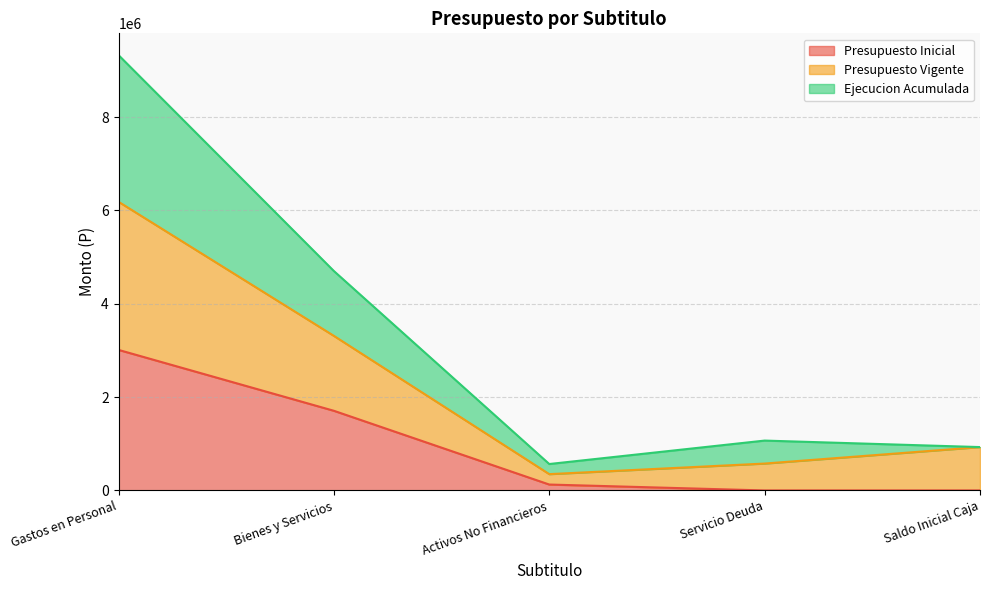

Reading right to left, what are all the values shown in this chart?

Presupuesto Inicial: Saldo Inicial Caja=10	Servicio Deuda=10	Activos No Financieros=126524	Bienes y Servicios=1706514	Gastos en Personal=3011120
Presupuesto Vigente: Saldo Inicial Caja=929194	Servicio Deuda=576167	Activos No Financieros=349478	Bienes y Servicios=3311667	Gastos en Personal=6184453
Ejecucion Acumulada: Saldo Inicial Caja=929194	Servicio Deuda=1068335	Activos No Financieros=566231	Bienes y Servicios=4700671	Gastos en Personal=9326825